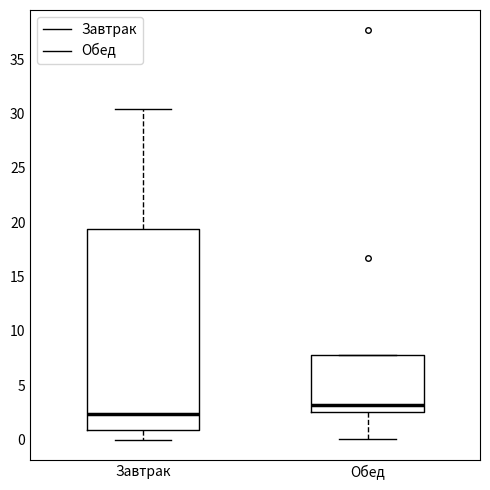

Reading left to right, transcribe this box plot: for each box, give where its median line is, the range the box spans, and where its two whiskers end, as read against the y-axis. The values are not printed on the chart, so give them approximately, as read against the axis.

Завтрак: median 2.5, box 1.0 to 19.5, whiskers 0.0 to 30.5
Обед: median 3.0, box 2.5 to 8.0, whiskers 0.0 to 8.0